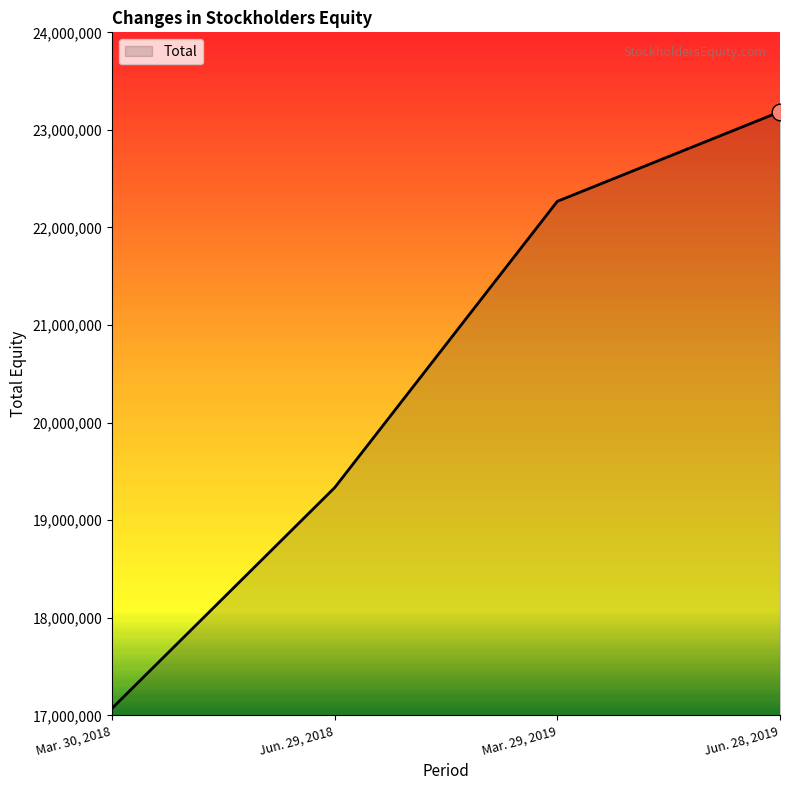

Where is the data nearest to the value 20129233?

Jun. 29, 2018